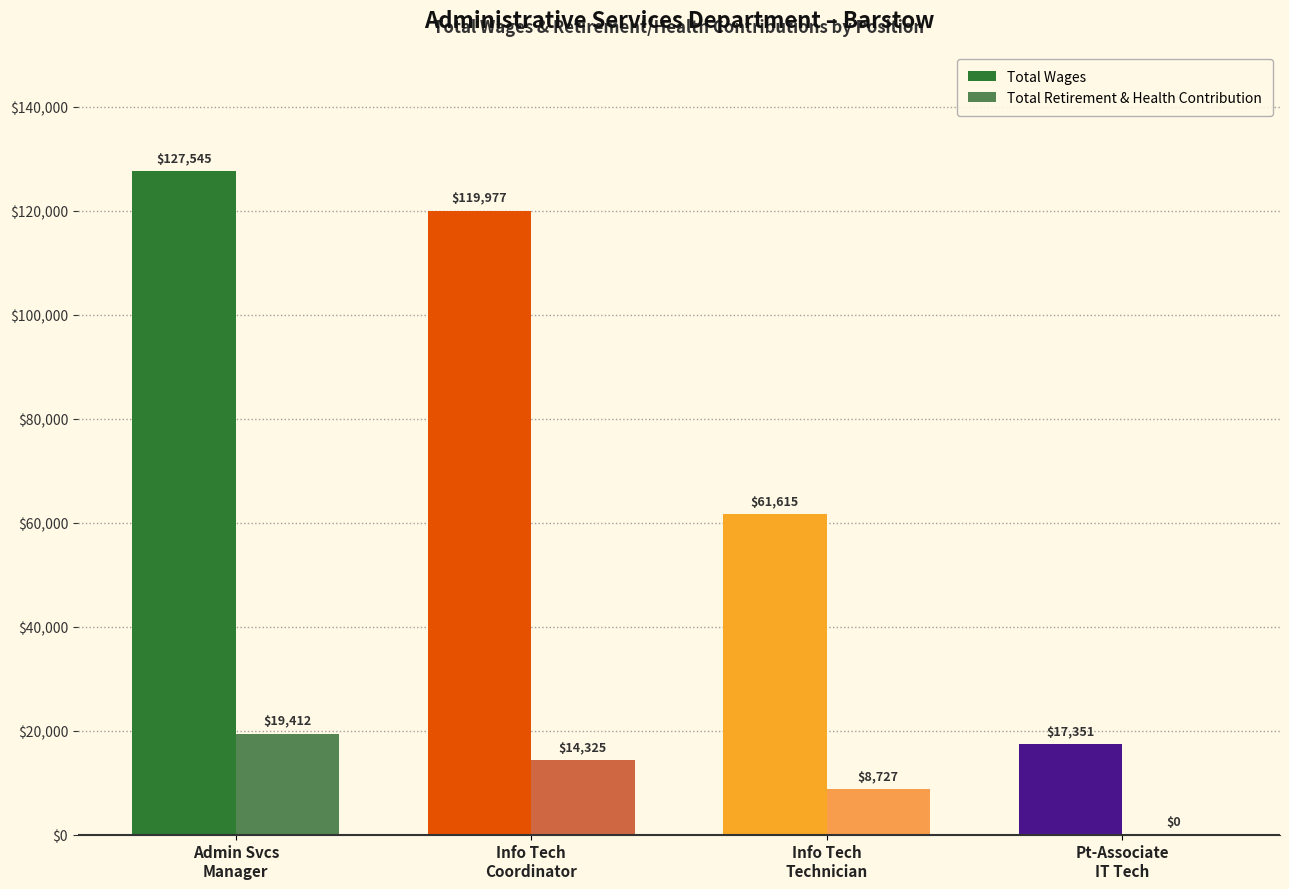

Does the chart contain any negative values?

No